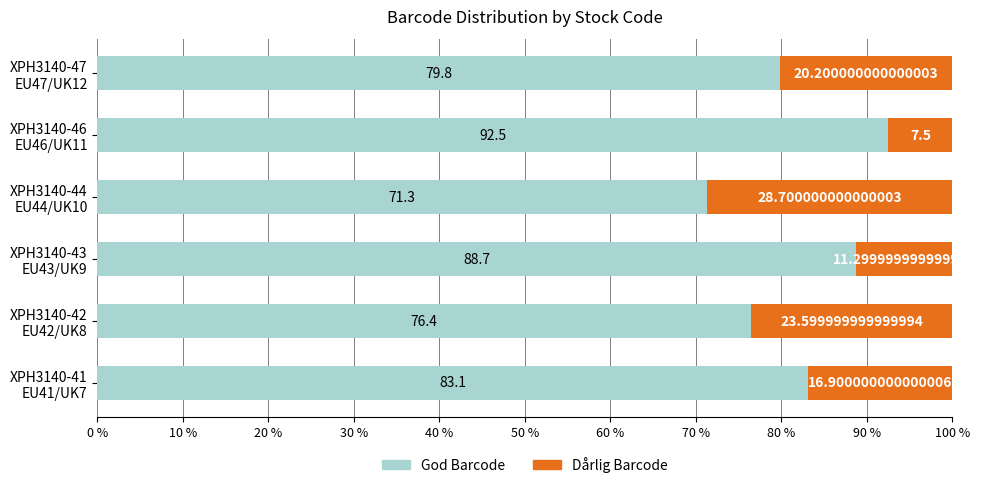

What is the difference between the second highest and second lowest values in the God Barcode series?

12.3